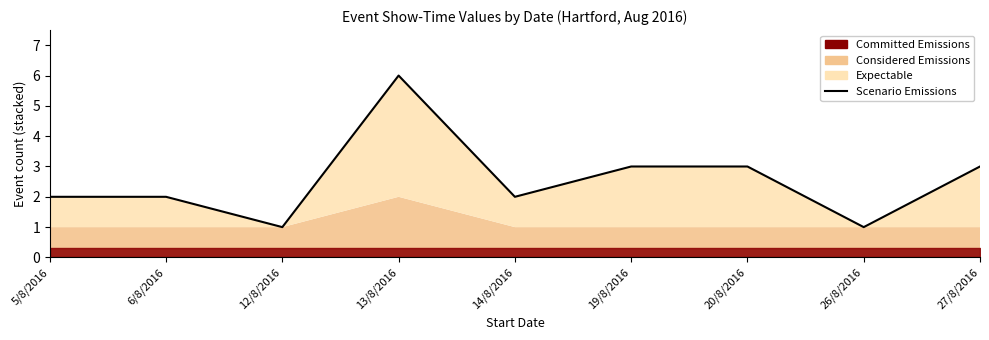

Reading left to right, what are all the values shown in this chart?

5/8/2016=2	6/8/2016=2	12/8/2016=1	13/8/2016=6	14/8/2016=2	19/8/2016=3	20/8/2016=3	26/8/2016=1	27/8/2016=3